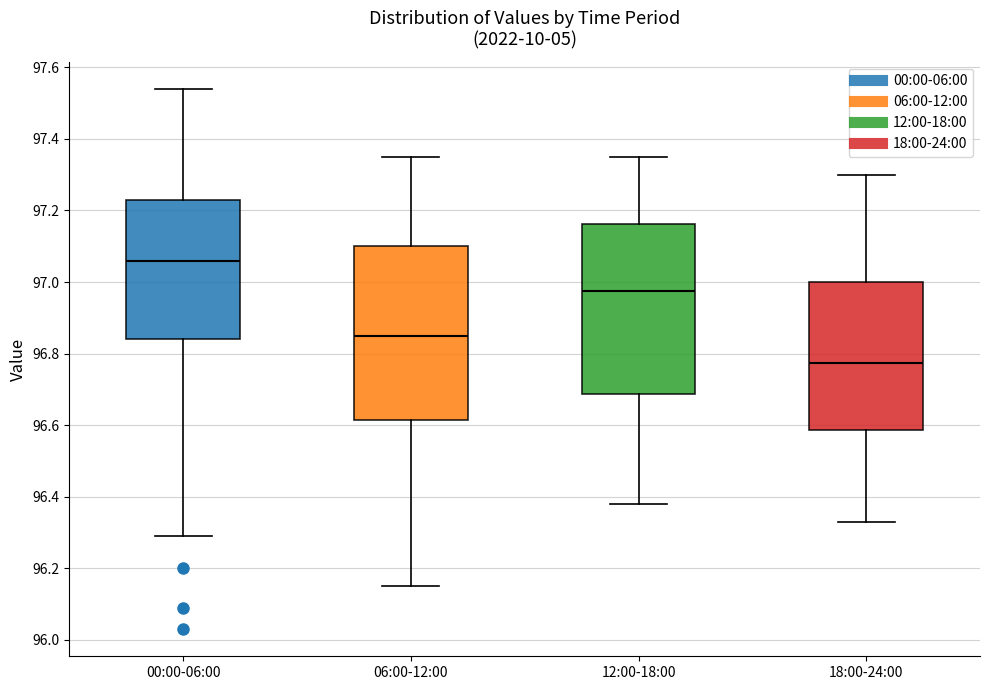

Reading left to right, transcribe this box plot: for each box, give where its median line is, the range the box spans, and where its two whiskers end, as read against the y-axis. The values are not printed on the chart, so give them approximately, as read against the axis.

00:00-06:00: median 97.06, box 96.84 to 97.24, whiskers 96.30 to 97.54
06:00-12:00: median 96.86, box 96.62 to 97.10, whiskers 96.16 to 97.36
12:00-18:00: median 96.98, box 96.68 to 97.16, whiskers 96.38 to 97.36
18:00-24:00: median 96.78, box 96.58 to 97.00, whiskers 96.34 to 97.30